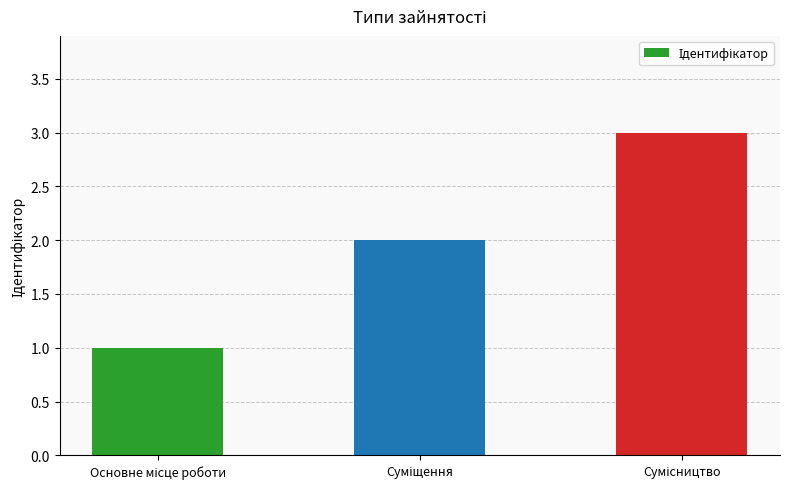

Are the bars horizontal?

No